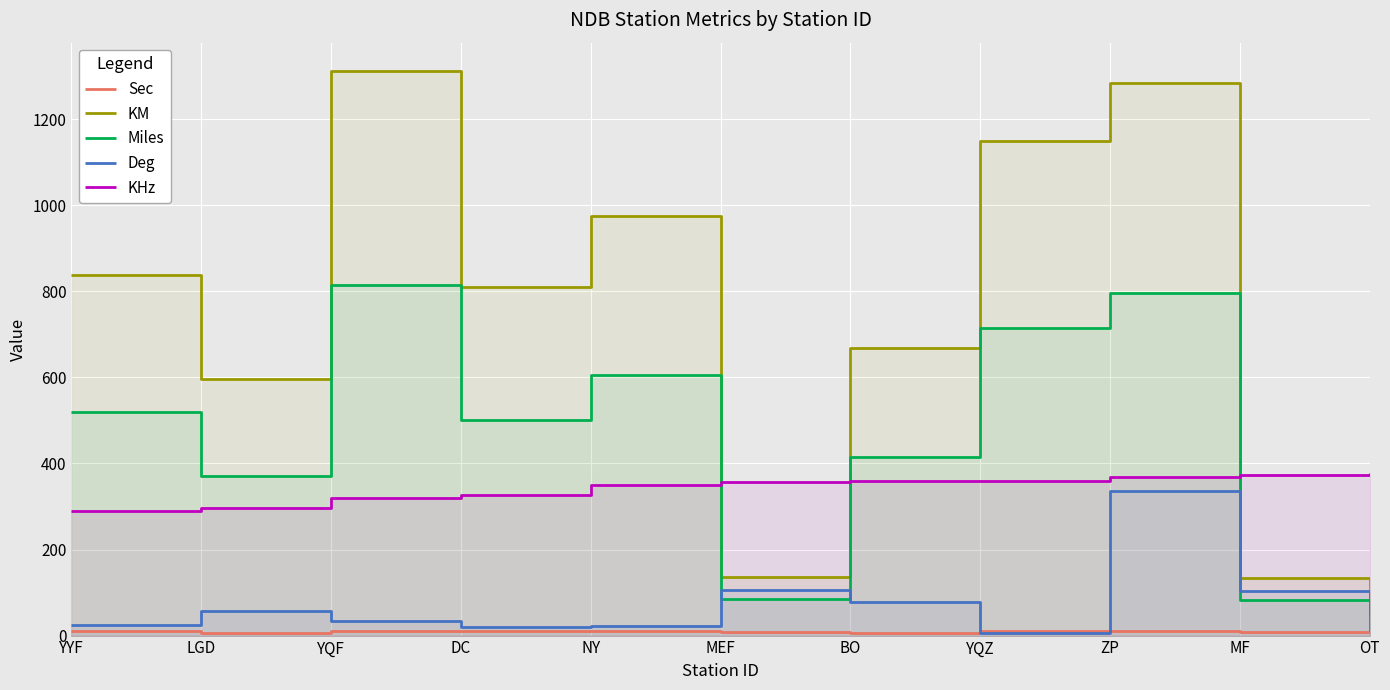

True or false: Sec has a value of 5.5 at LGD.

True